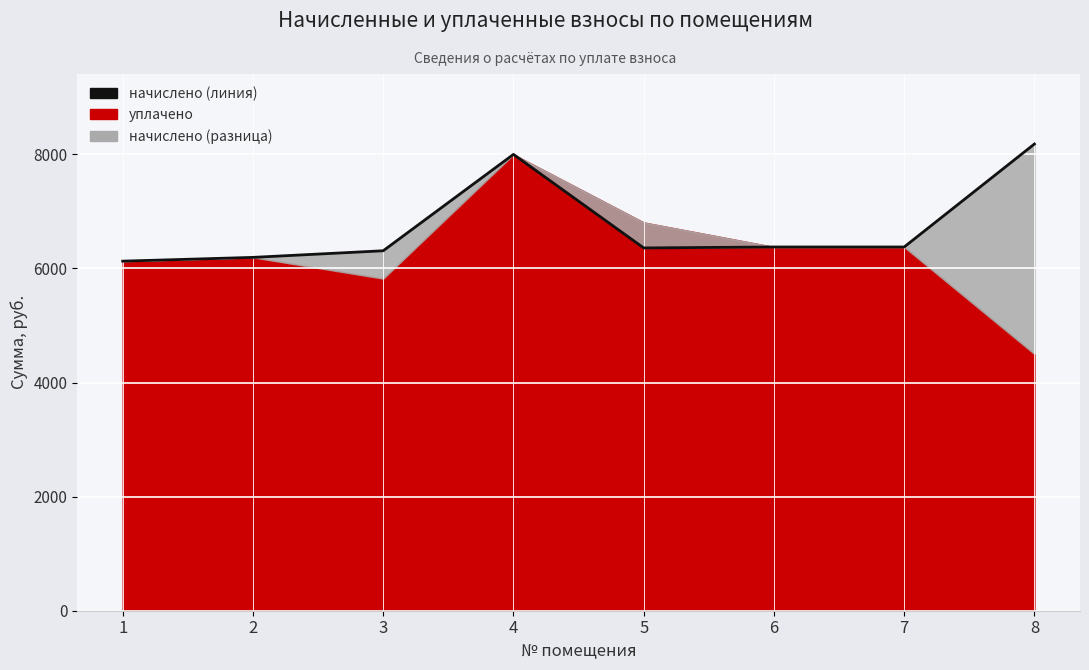

Reading right to left, transcribe all the data shown in this chart.

8=8180.6	7=6375.6	6=6375.6	5=6359.0	4=7998.5	3=6309.4	2=6193.4	1=6127.2